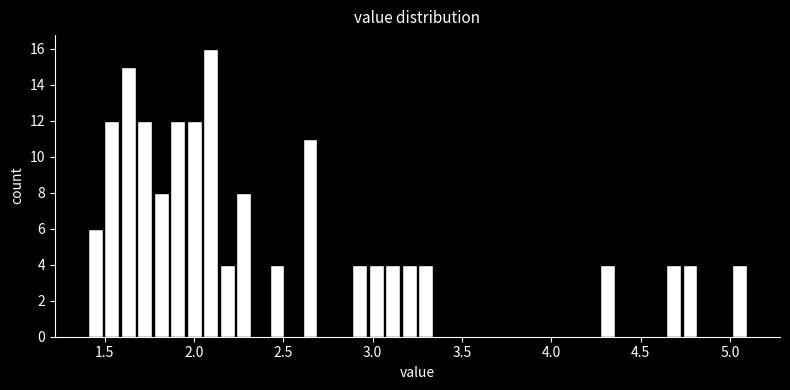

Around what value on the x-axis is the tallest bar? Give the approximate position of its centre, as read against the axis.

2.10